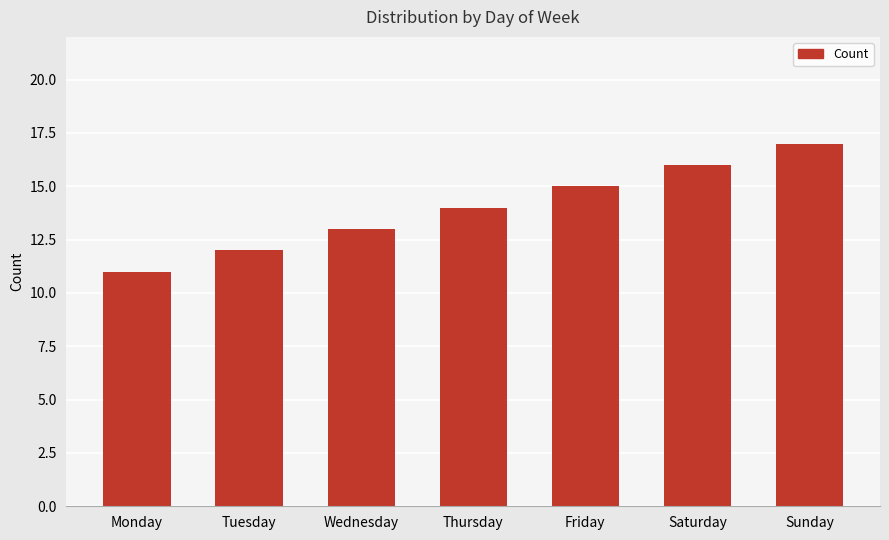

Reading left to right, what are all the values shown in this chart?

Monday=11	Tuesday=12	Wednesday=13	Thursday=14	Friday=15	Saturday=16	Sunday=17